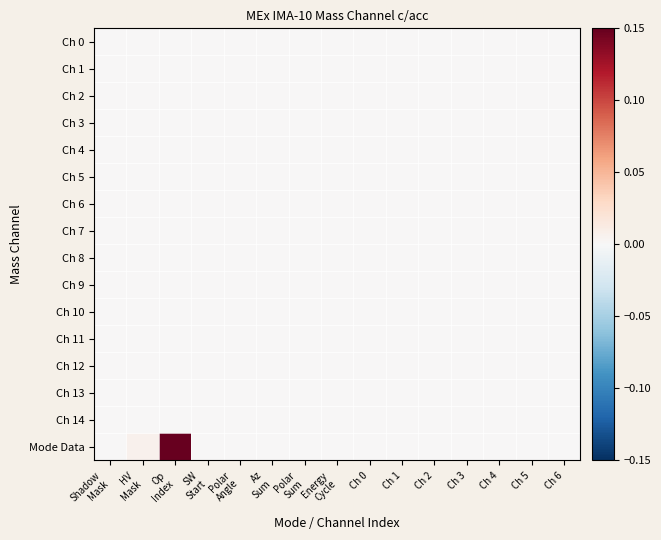

Which label corresponds to the smallest value in the chart?

Shadow
Mask